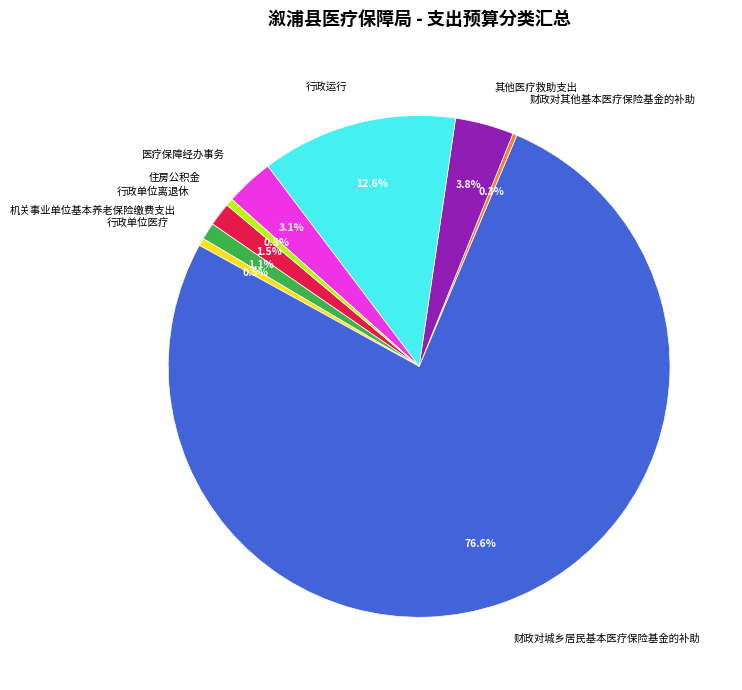

To the nearest percent, what percentage of the pie is 机关事业单位基本养老保险缴费支出?

1%